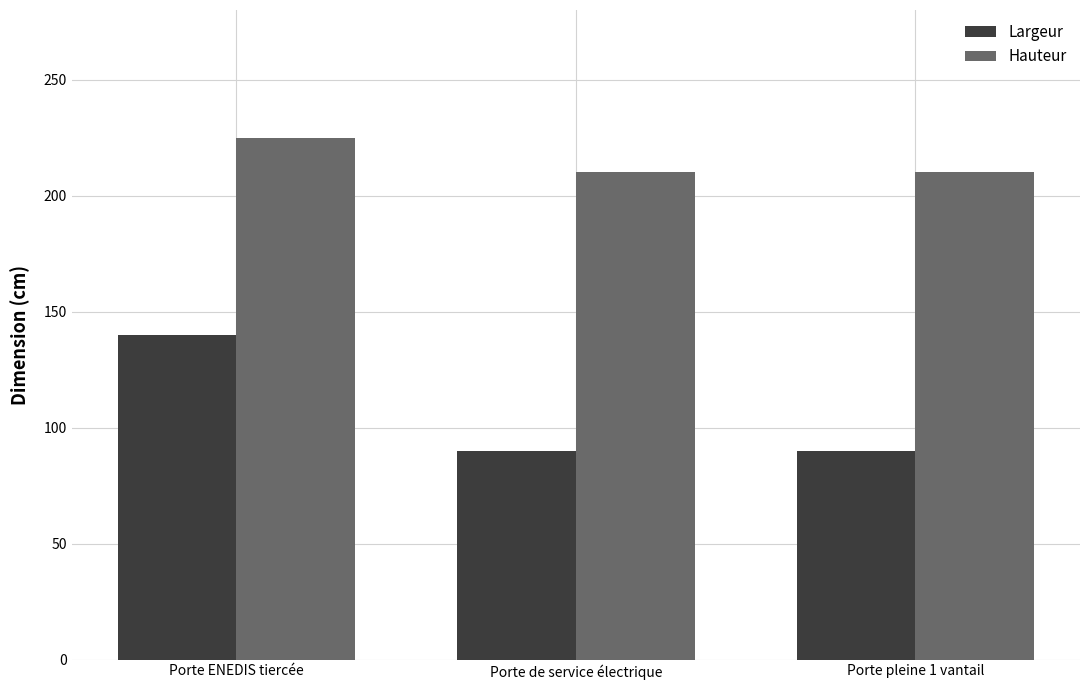

What is the difference between the maximum and second lowest values in the Largeur series?

50